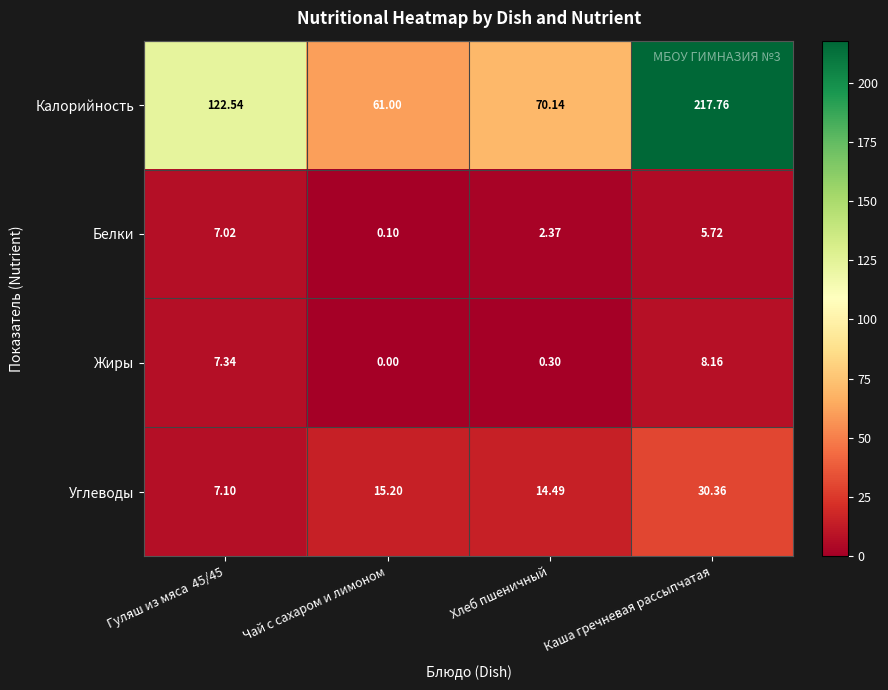

Count the number of data series in this chart.

4